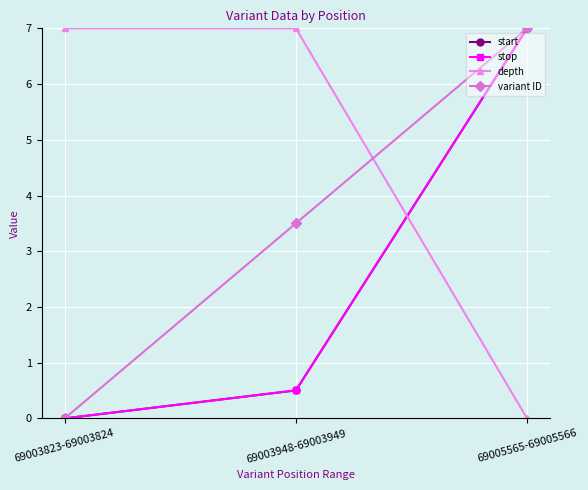

Rank the series at 69003948-69003949 from highest to lowest value.

depth, variant ID, start, stop